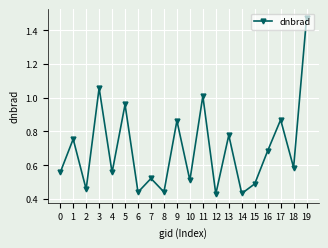

At which category does the data reach its first local valley?

2